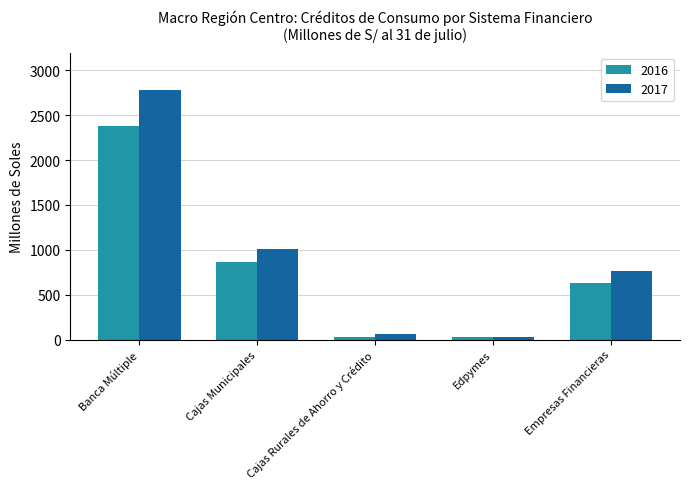

How many data points in 2017 are above 764?

3